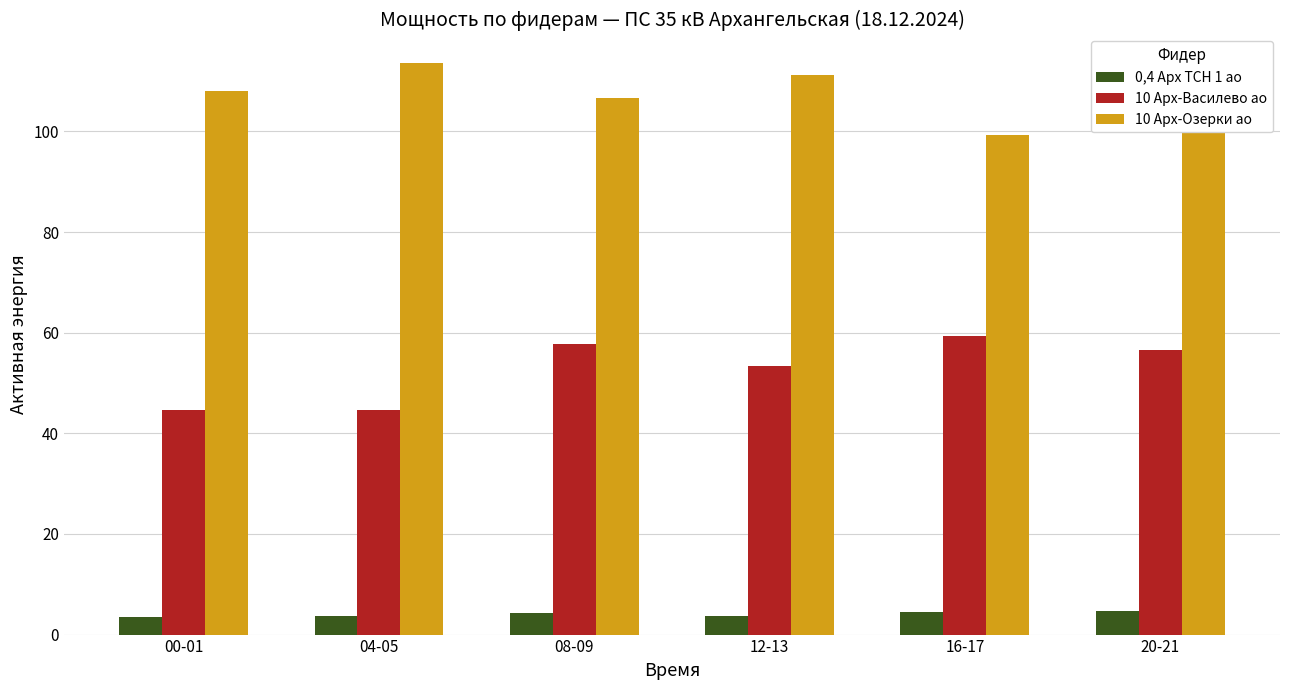

Which category has the lowest value in the 10 Арх-Озерки ао series?

16-17